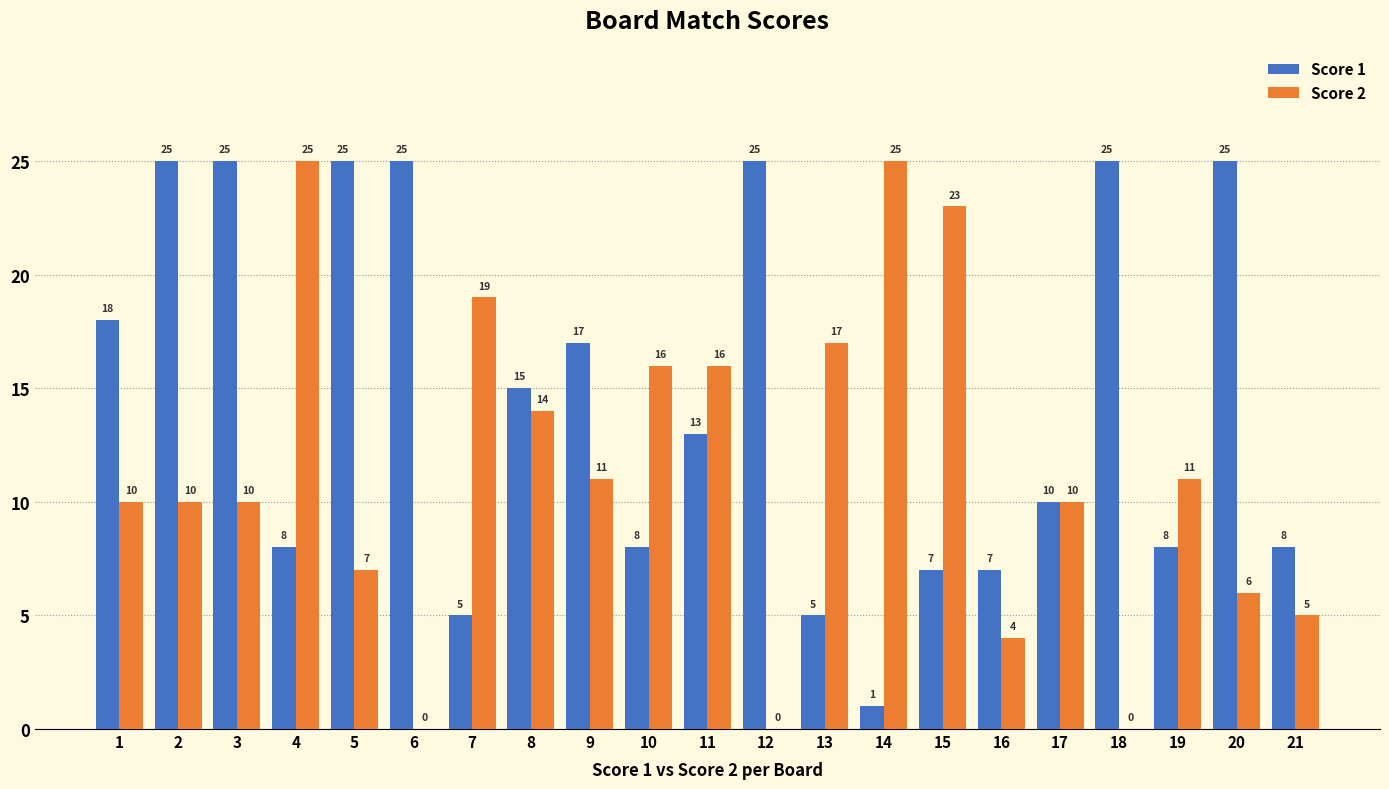

Which series has the largest total across all categories?

Score 1